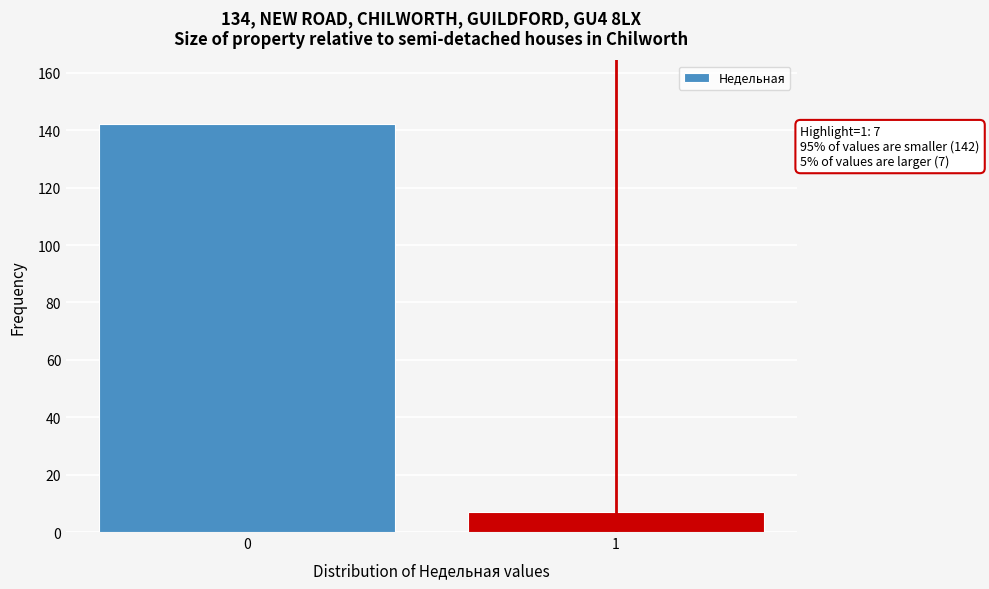

Reading left to right, extract all data points from this chart.

142	7